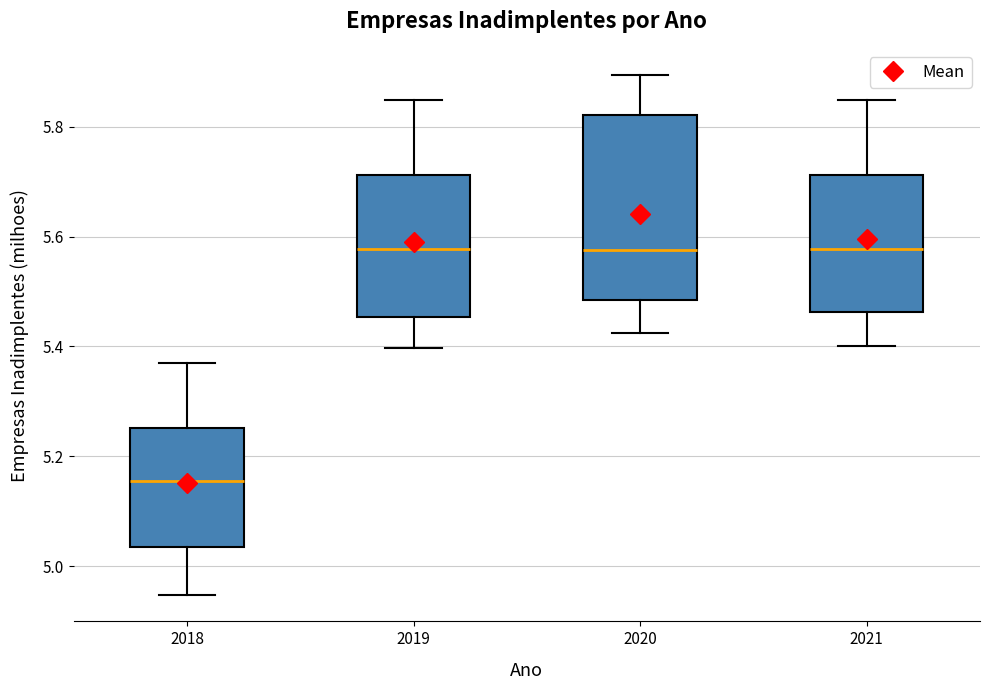

Reading left to right, transcribe this box plot: for each box, give where its median line is, the range the box spans, and where its two whiskers end, as read against the y-axis. The values are not printed on the chart, so give them approximately, as read against the axis.

2018: median 5.16, box 5.04 to 5.26, whiskers 4.94 to 5.36
2019: median 5.58, box 5.46 to 5.72, whiskers 5.40 to 5.84
2020: median 5.58, box 5.48 to 5.82, whiskers 5.42 to 5.90
2021: median 5.58, box 5.46 to 5.72, whiskers 5.40 to 5.84